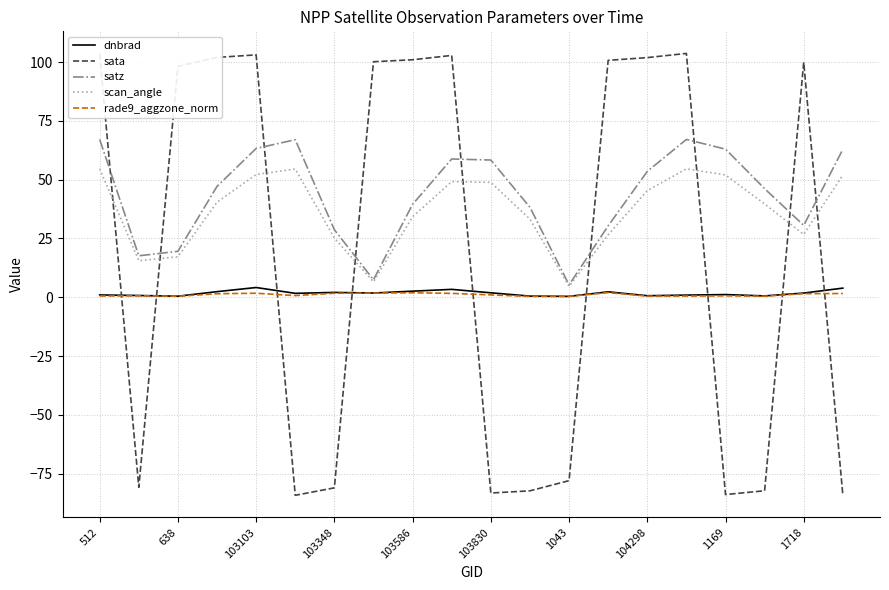

True or false: dnbrad and scan_angle intersect in this chart.

False